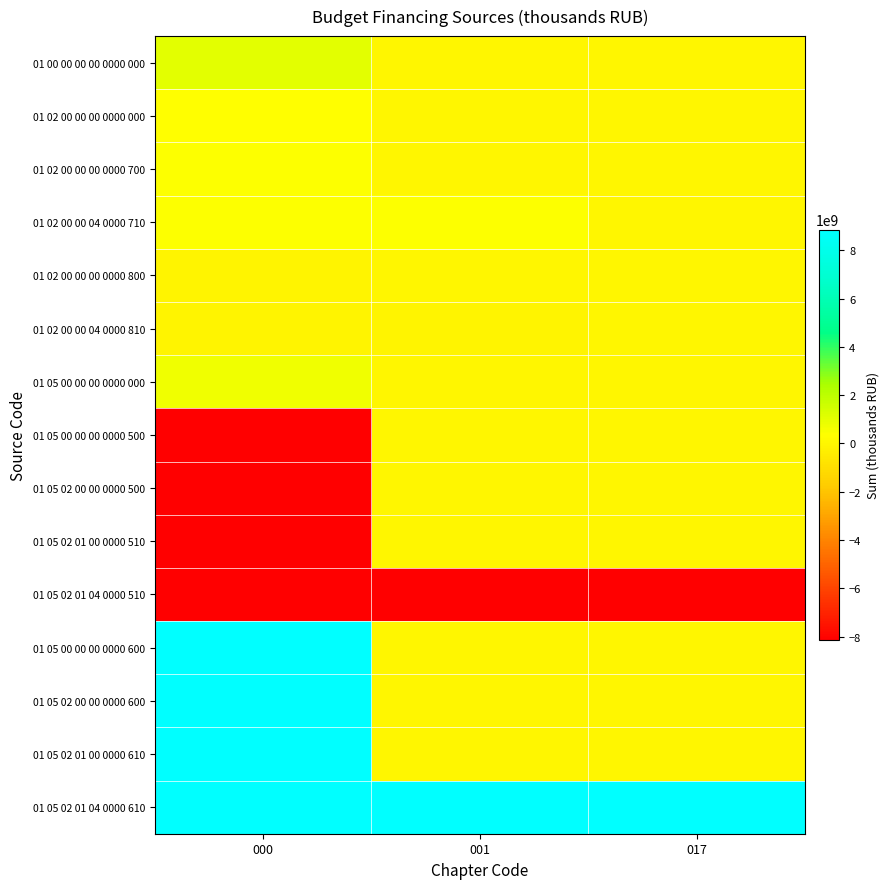

What is the spread (max minus min) of values at 017?

17003266664